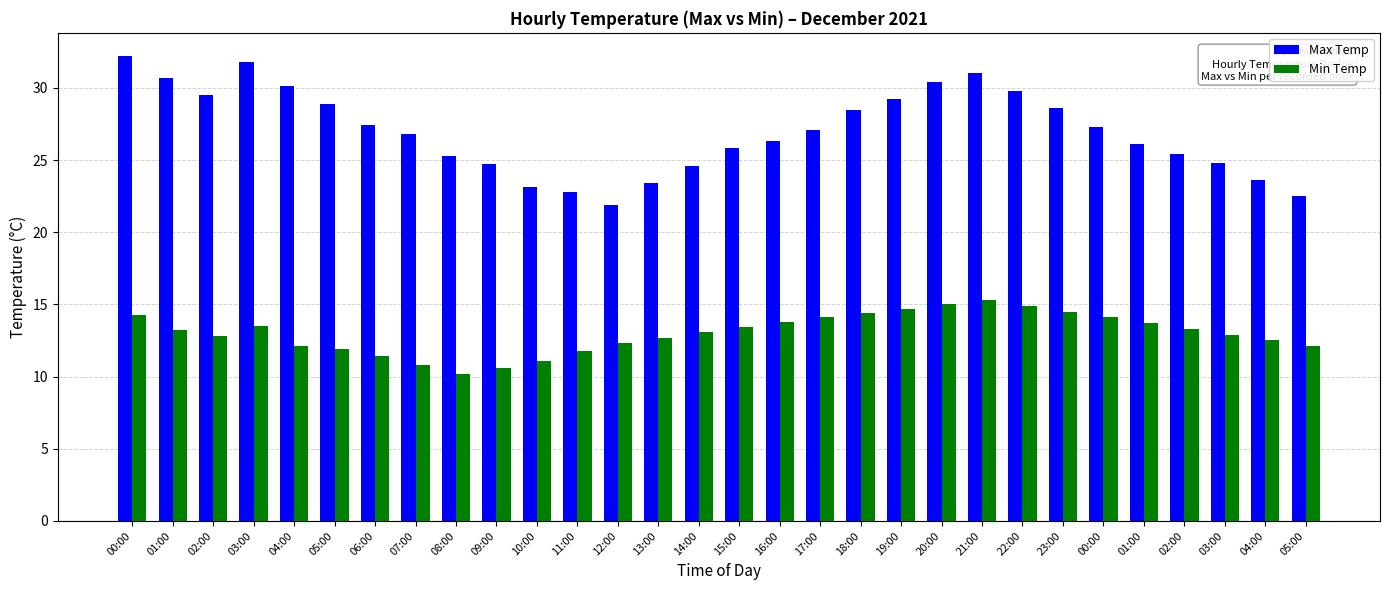

What are all the series names shown in the legend?

Max Temp, Min Temp